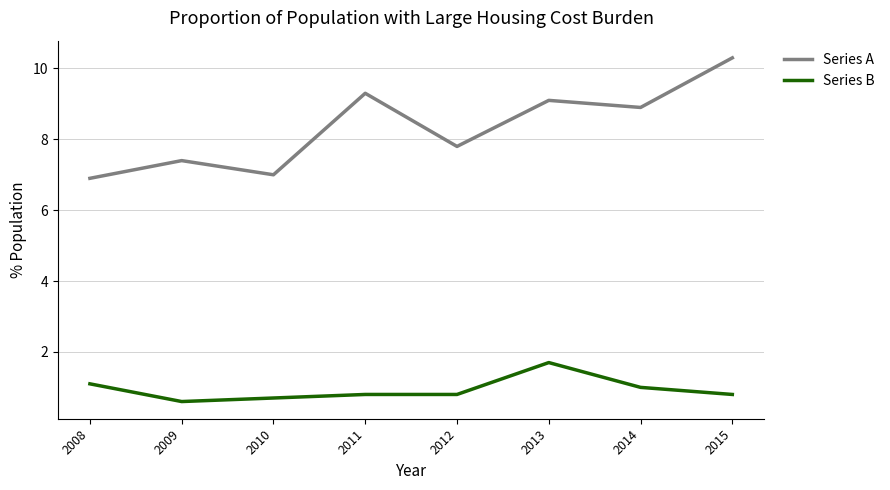

What is the total value across all series at 2010?

7.7